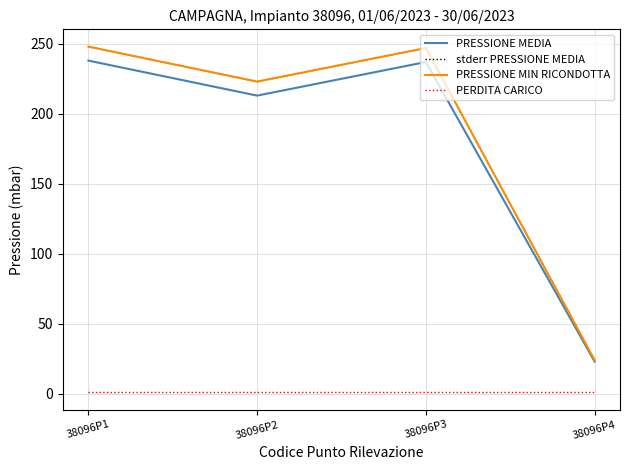

The PRESSIONE MEDIA series shows 150 at 38096P3. True or false?

False